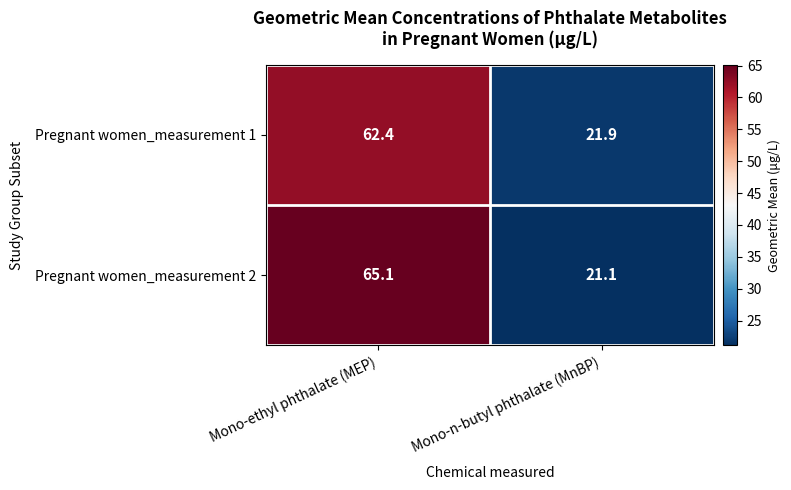

What is the total value across all series at Mono-n-butyl phthalate (MnBP)?

43.0